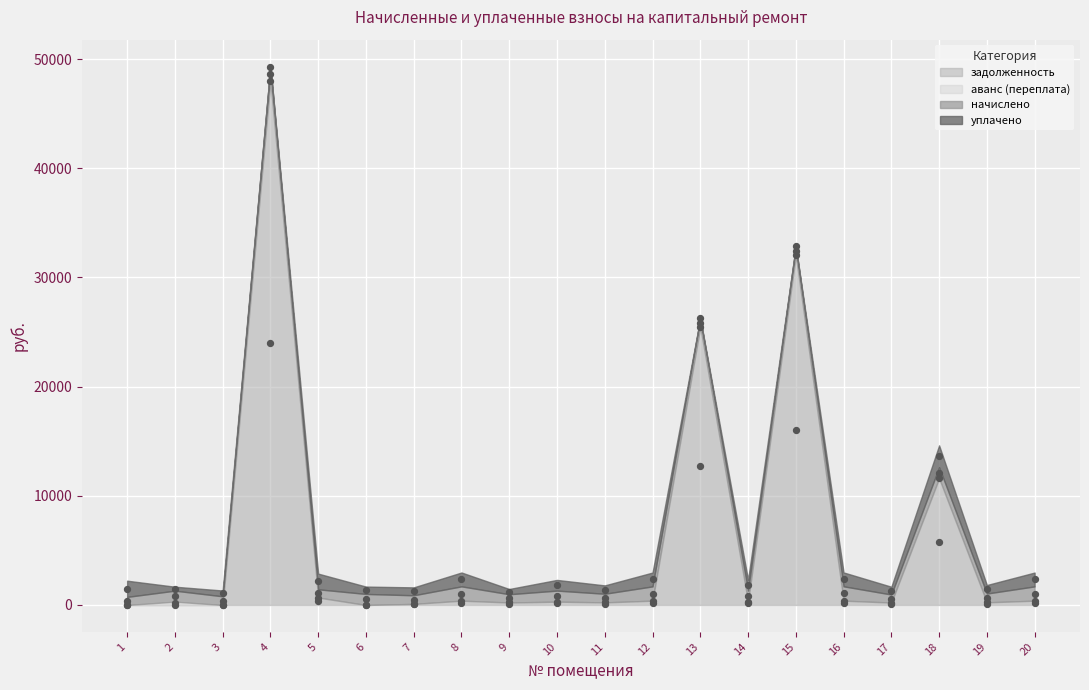

At which category is the sum across all series the highest?

4